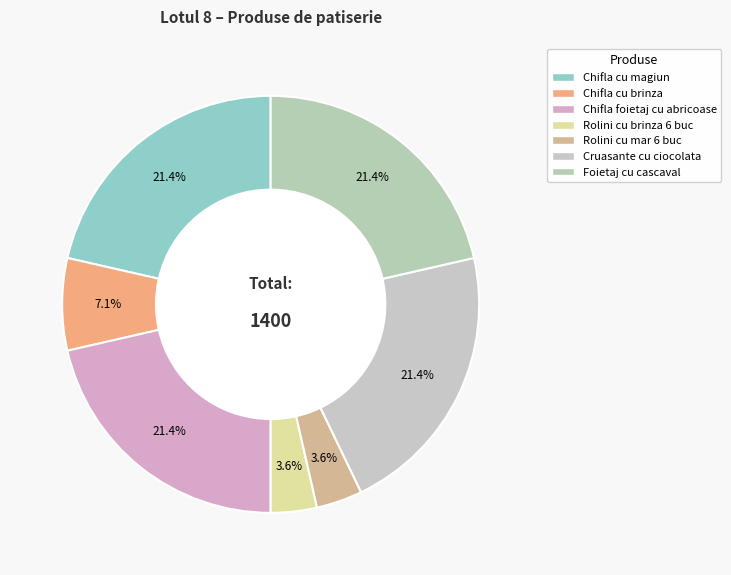

To the nearest percent, what is the difference between the largest and smallest slice percentages?

18%